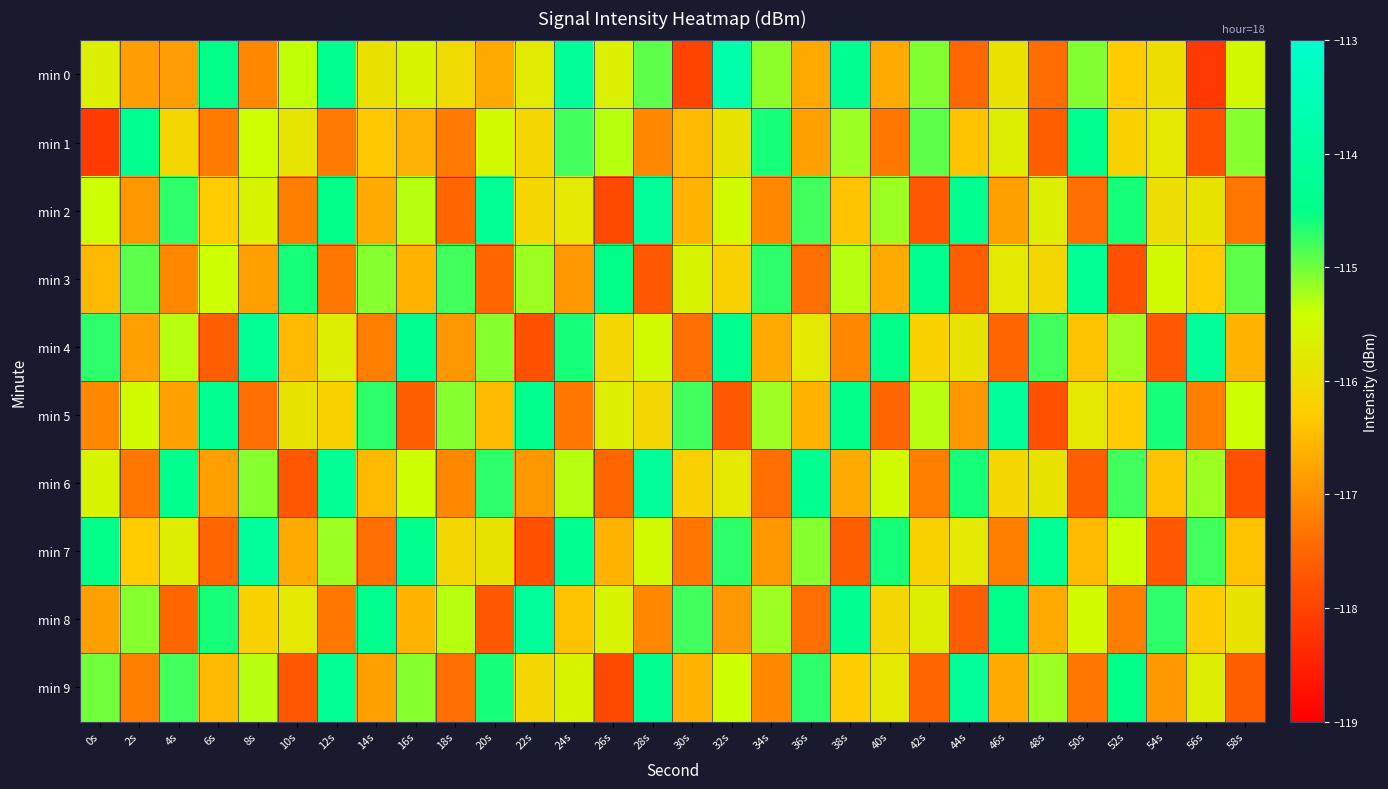

Which series has the largest total across all categories?

min 0